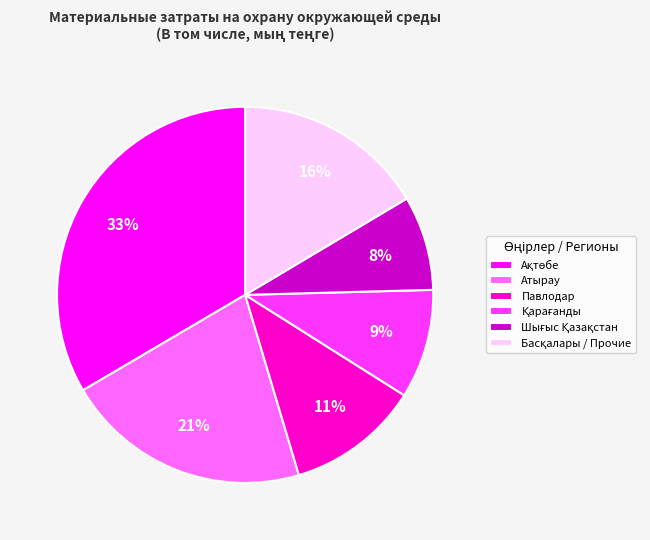

Count the number of slices in the pie.

6